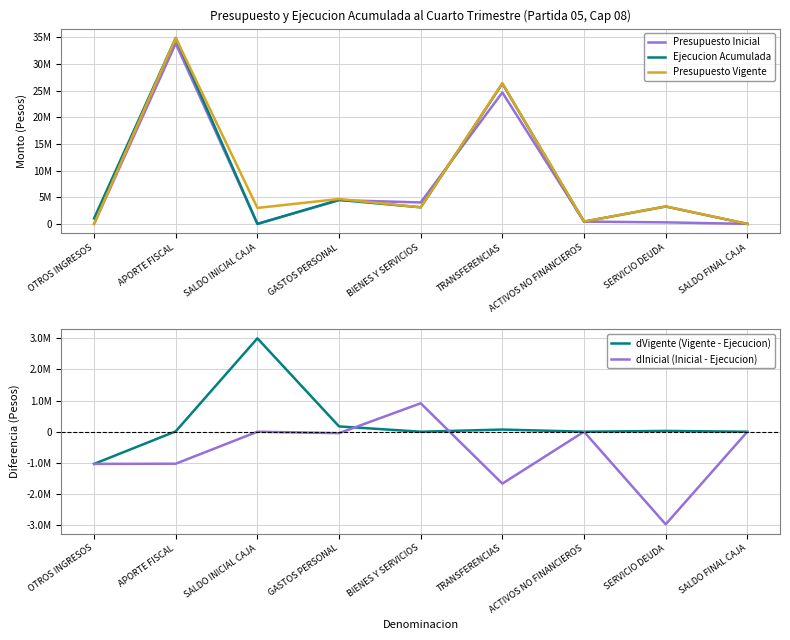

What is the total value across all series at SALDO FINAL CAJA?

40